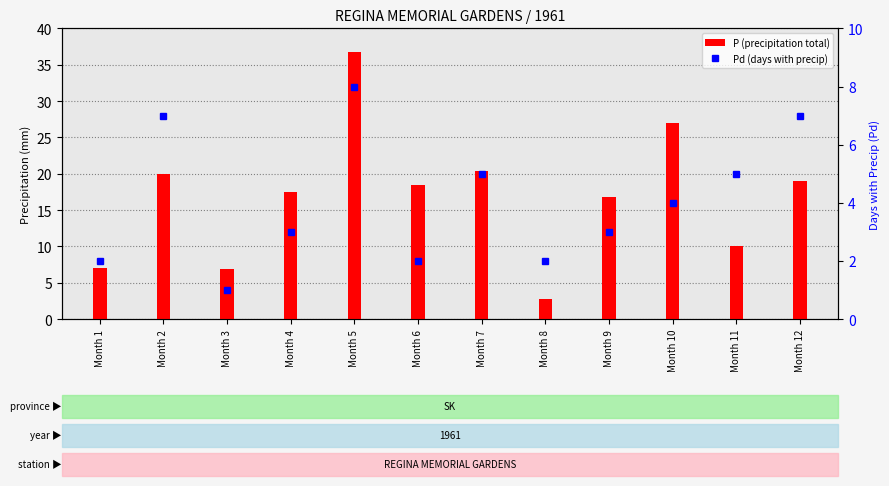

Is it true that Pd (days with precip) equals 7.0 at Month 2?

True